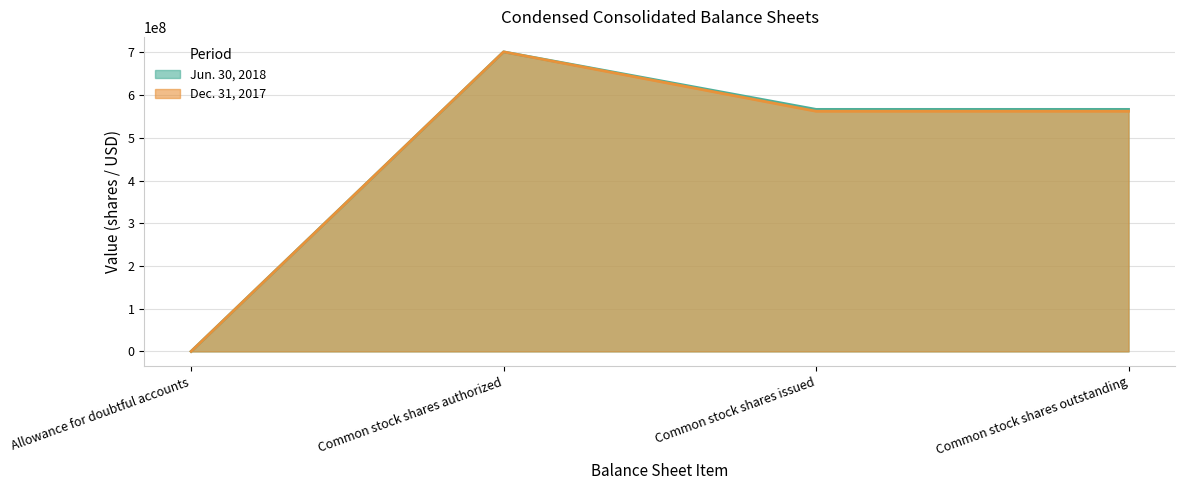

True or false: Jun. 30, 2018 and Dec. 31, 2017 intersect in this chart.

False